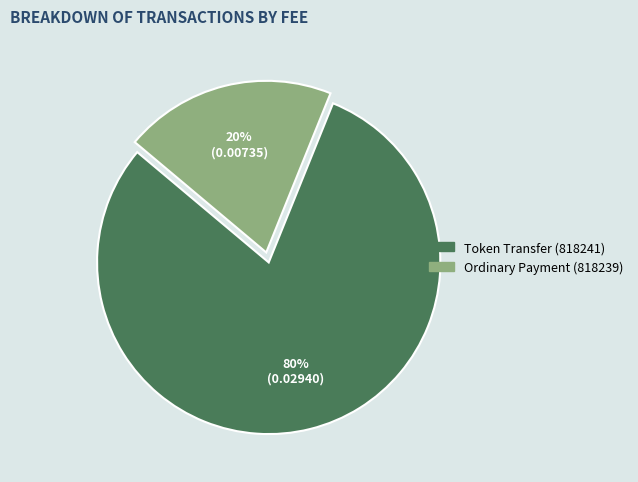

The Token Transfer (818241) slice represents 80% of the pie. True or false?

True